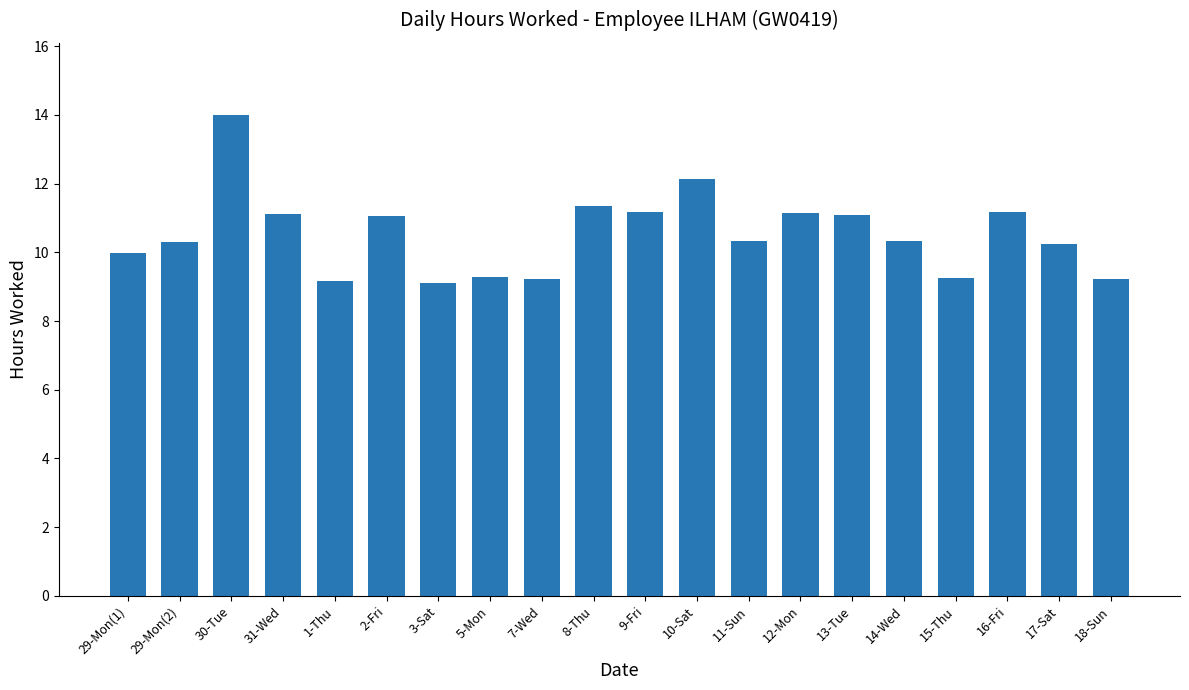

Count the number of categories in the chart.

20